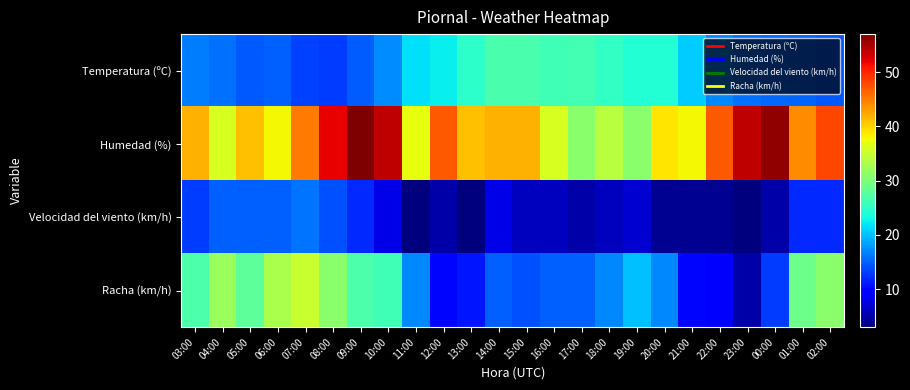

How many categories are shown in the chart?

24